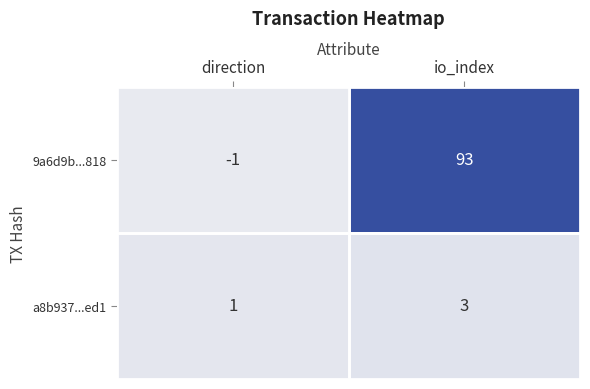

How many values in 9a6d9b...818 are below zero?

1